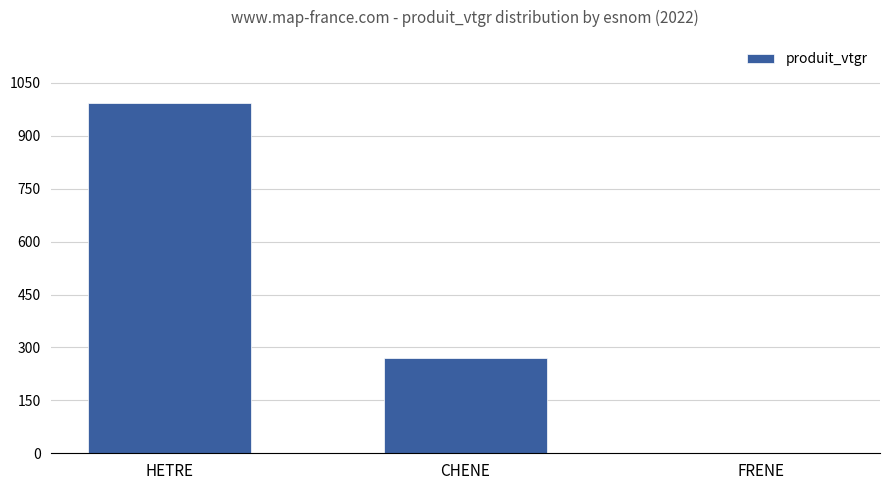

Reading left to right, what are all the values shown in this chart?

HETRE=993.0	CHENE=270.8	FRENE=1.2